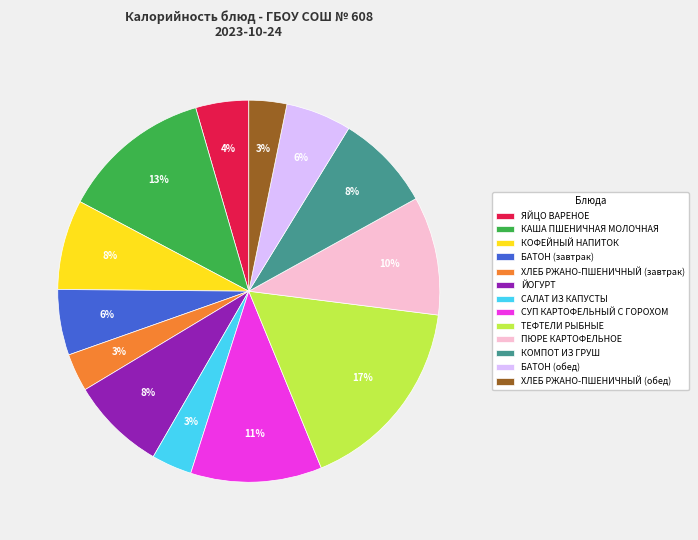

What is the largest slice in the pie chart?

ТЕФТЕЛИ РЫБНЫЕ